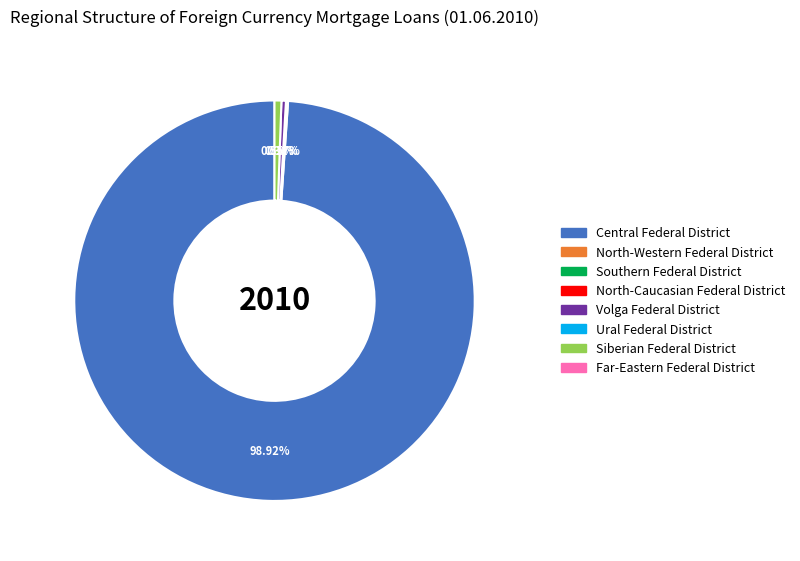

Is there a majority slice in this chart?

Yes